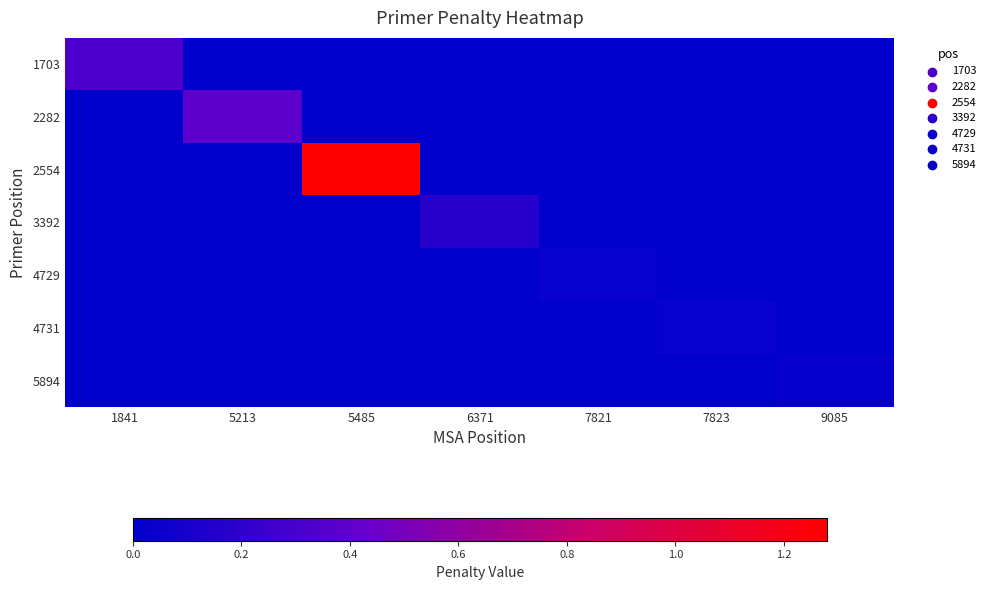

Which category has the lowest value across all series?

5213